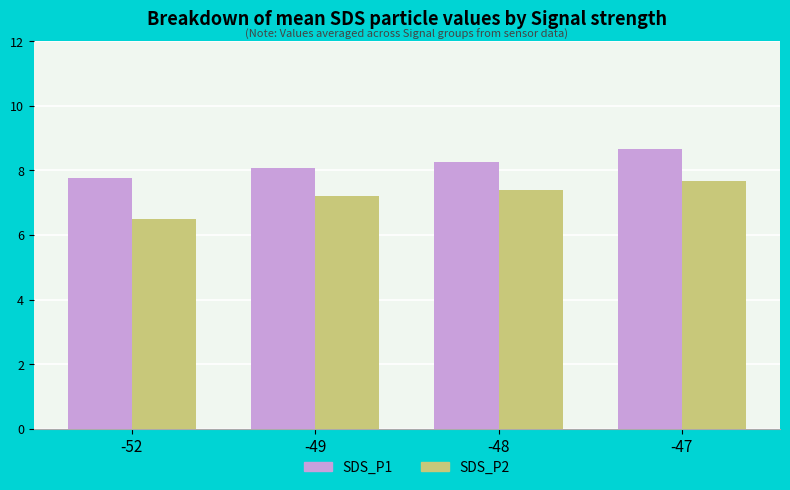

What is the difference between the highest and lowest values at -48?

0.9